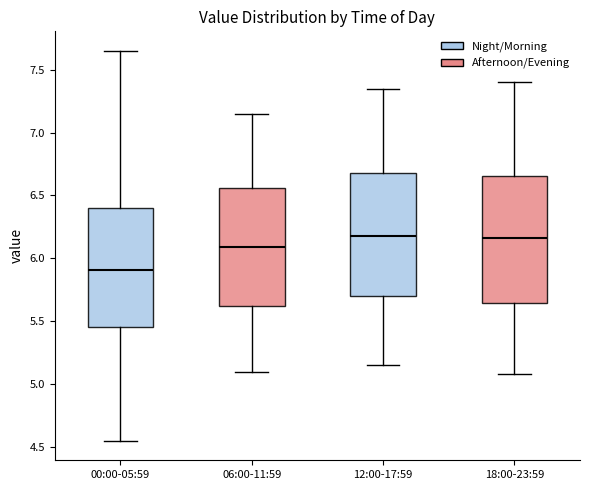

Where does the upper whisker of the box for 06:00-11:59 end on the y-axis? The values are not printed on the chart, so give them approximately, as read against the axis.

7.15